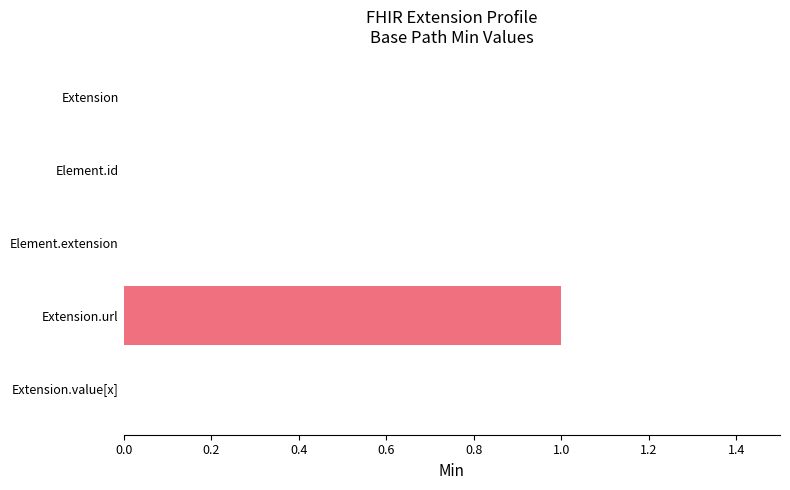

How many categories are shown in the chart?

5